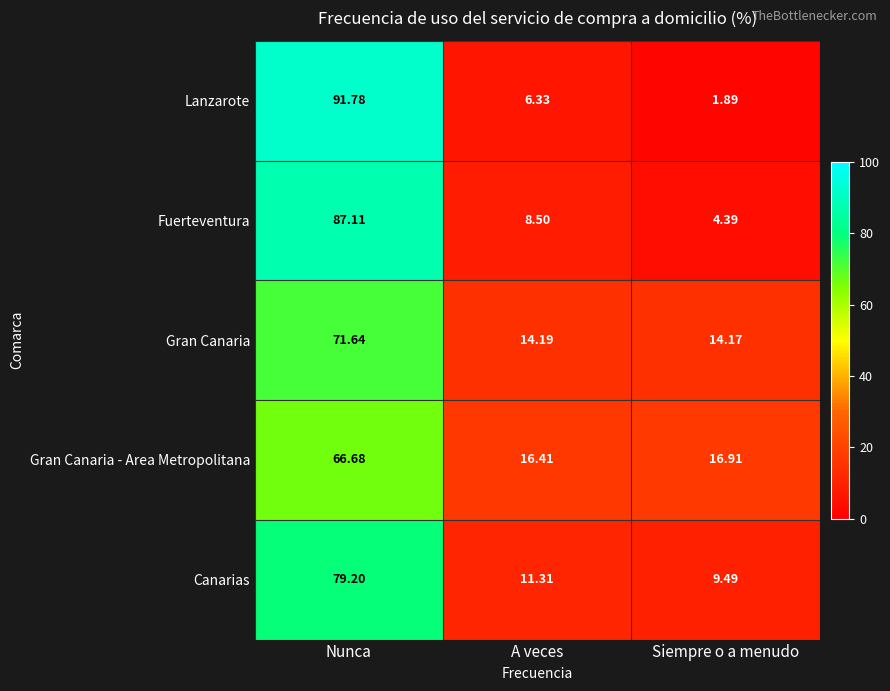

At how many categories does at least one series exceed 24?

1